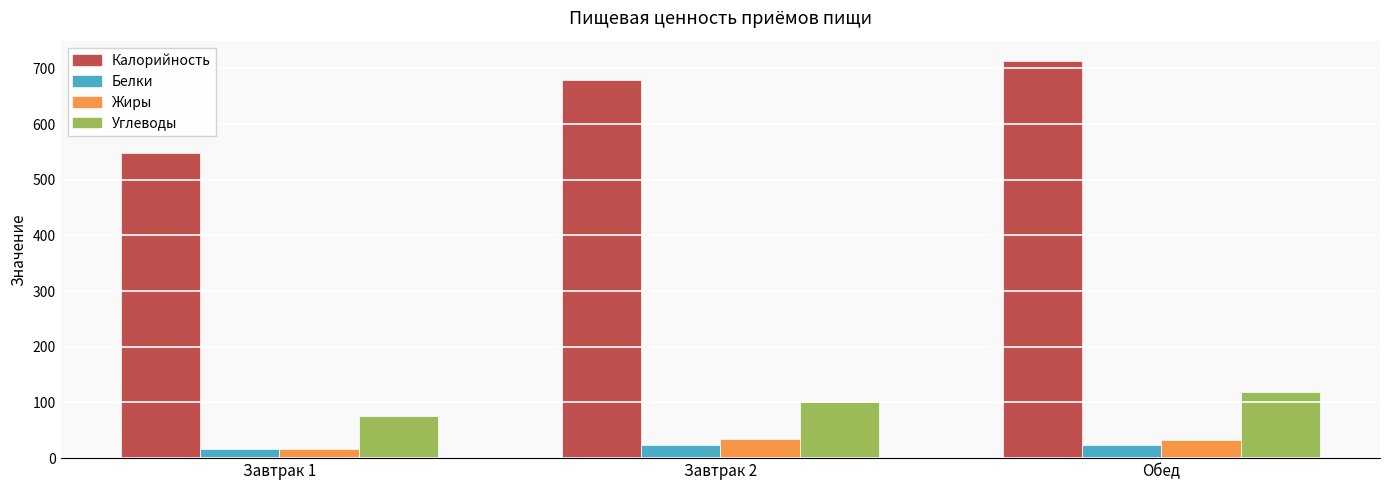

Are the bars horizontal?

No